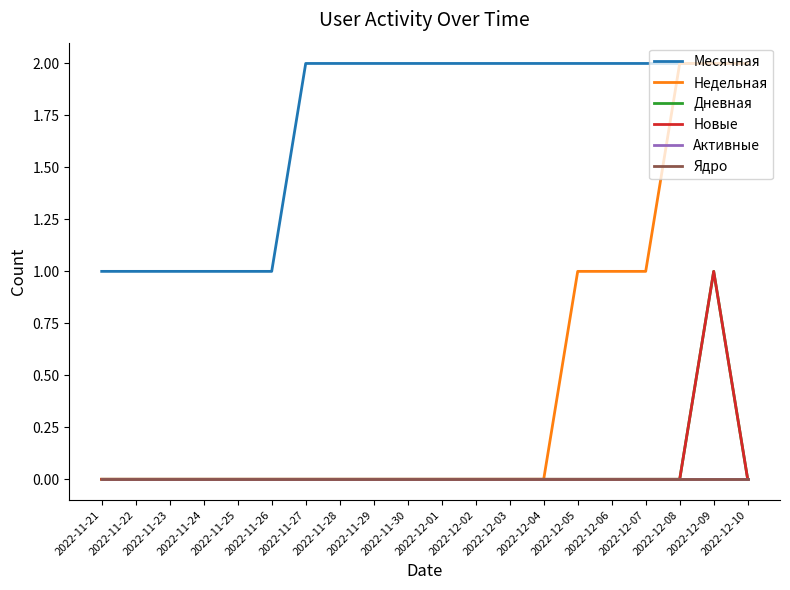

What is the label of the 4th point from the right?

2022-12-07